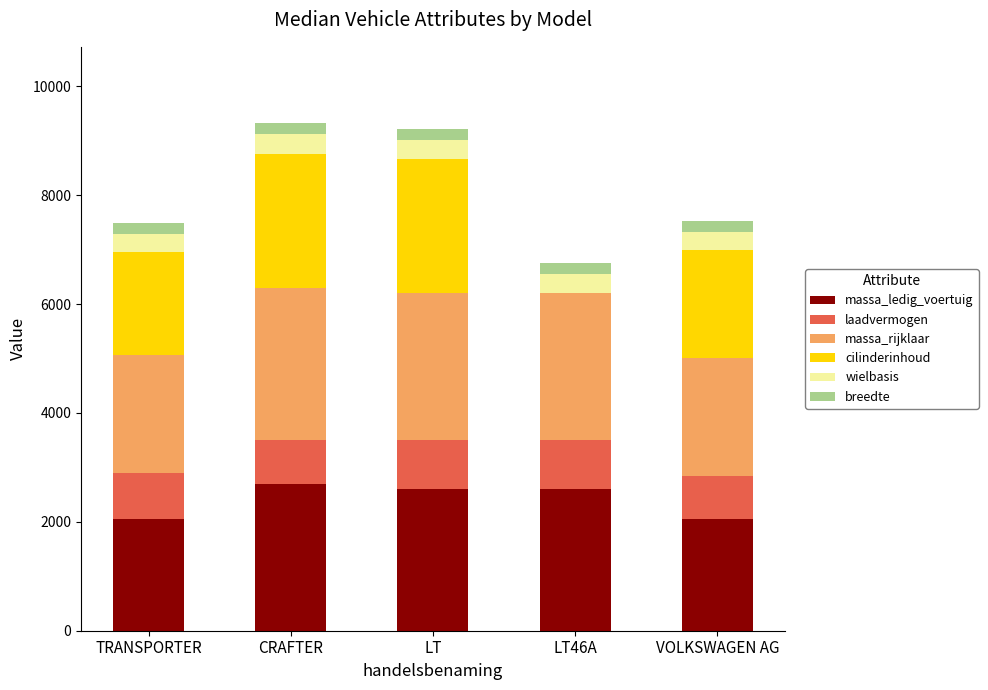

What is the difference between the massa_ledig_voertuig values at CRAFTER and LT?

90